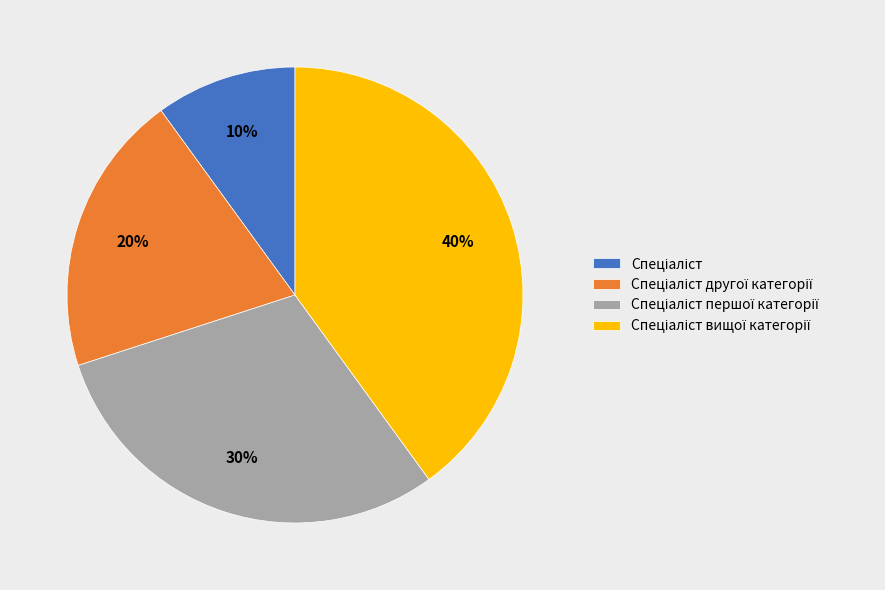

Is there a majority slice in this chart?

No